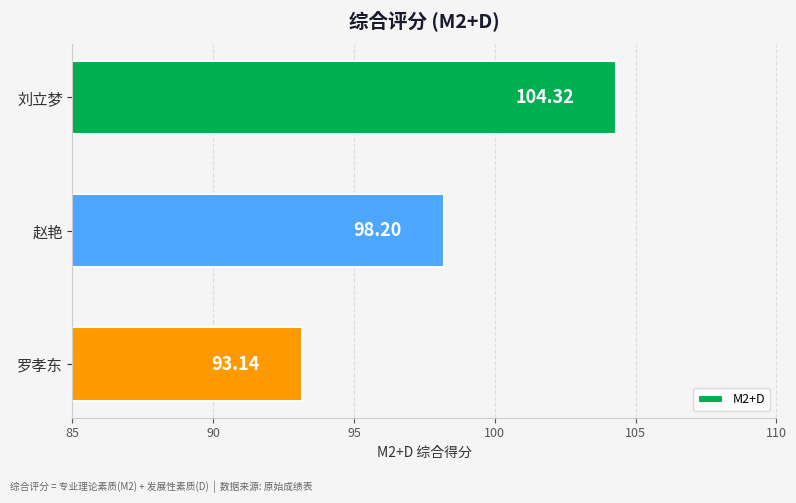

Count the number of categories in the chart.

3